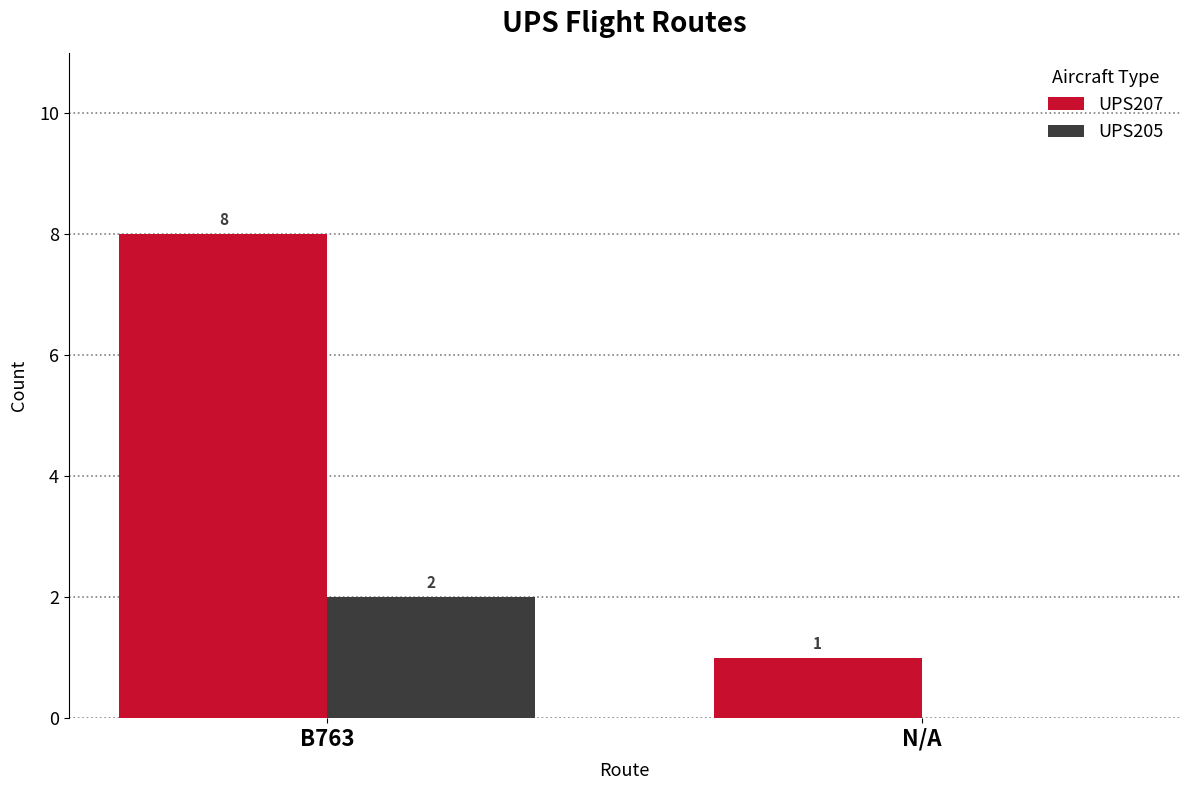

Reading right to left, what are all the values shown in this chart?

UPS207: N/A=1	B763=8
UPS205: N/A=0	B763=2